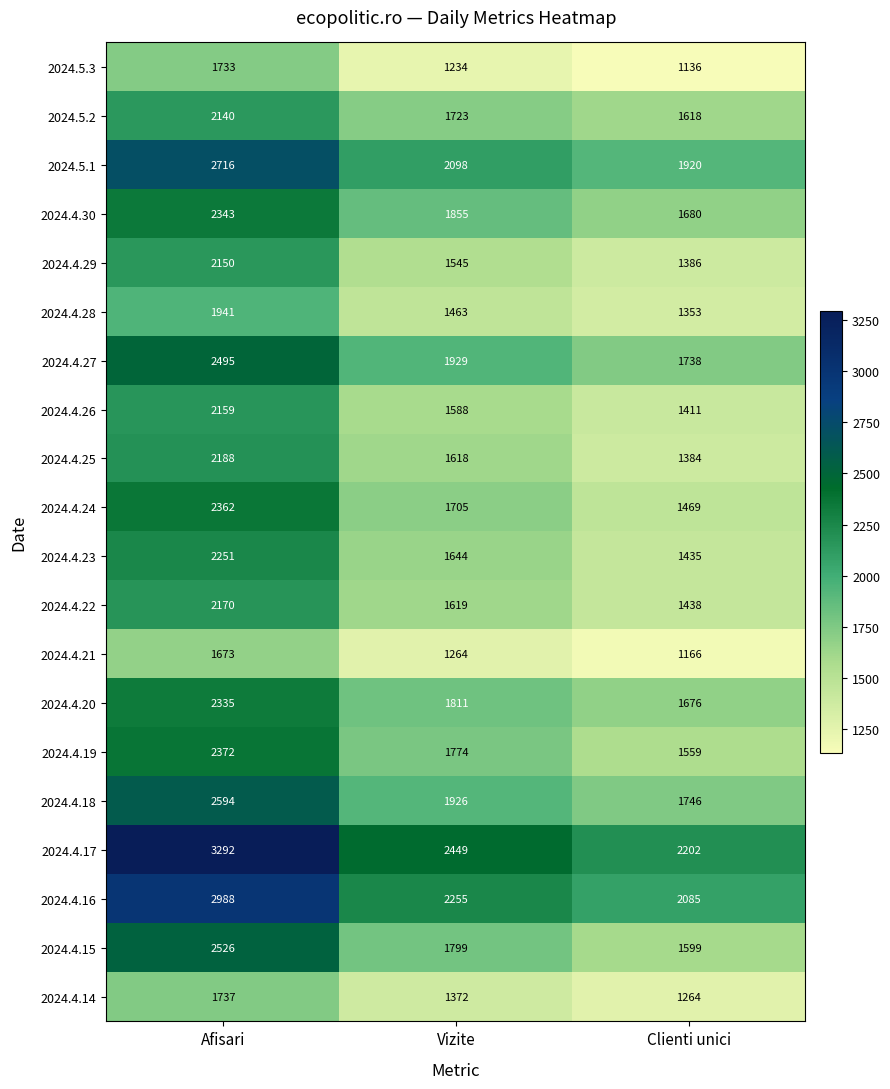

The 2024.4.20 series shows 3248 at Vizite. True or false?

False